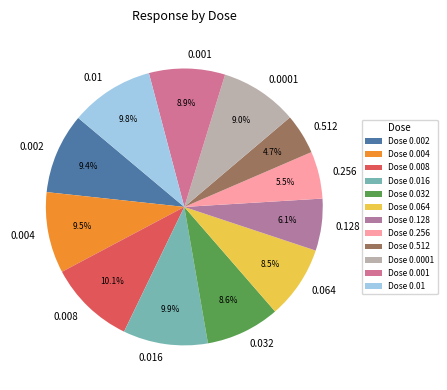

How many segments does this pie chart have?

12